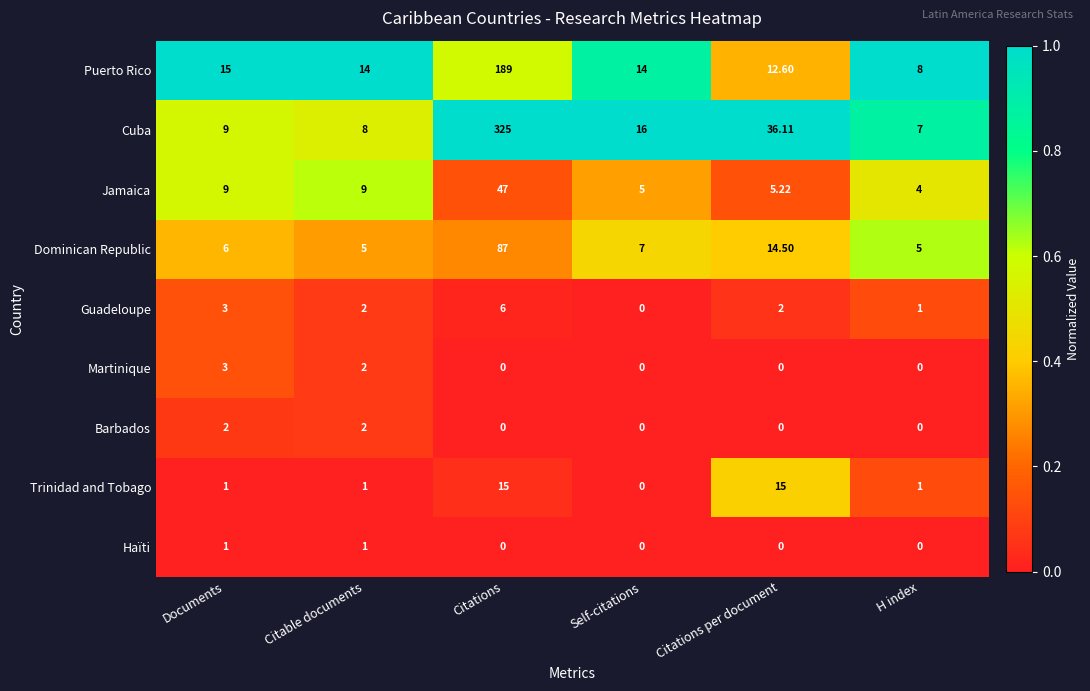

What is the total value across all series at Citable documents?

44.0